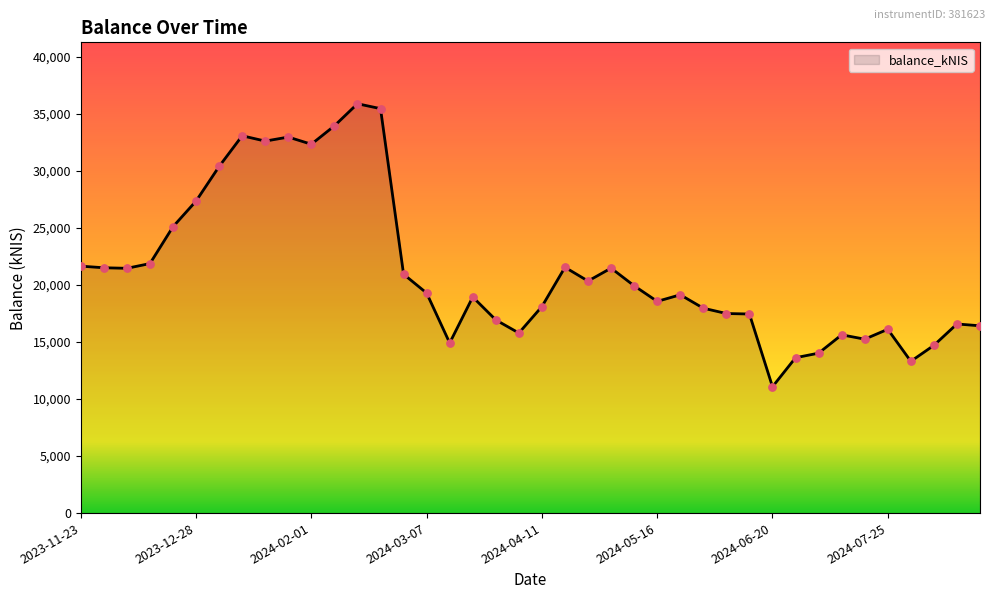

What is the greatest value displayed?

35875.4